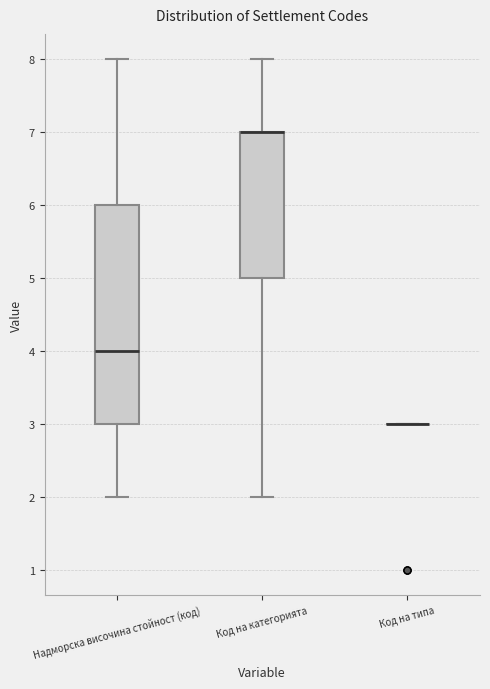

Reading left to right, transcribe this box plot: for each box, give where its median line is, the range the box spans, and where its two whiskers end, as read against the y-axis. The values are not printed on the chart, so give them approximately, as read against the axis.

Надморска височина стойност (код): median 4, box 3 to 6, whiskers 2 to 8
Код на категорията: median 7 (drawn on the box's upper edge), box 5 to 7, whiskers 2 to 8
Код на типа: box collapsed to a line at 3, whiskers 3 to 3